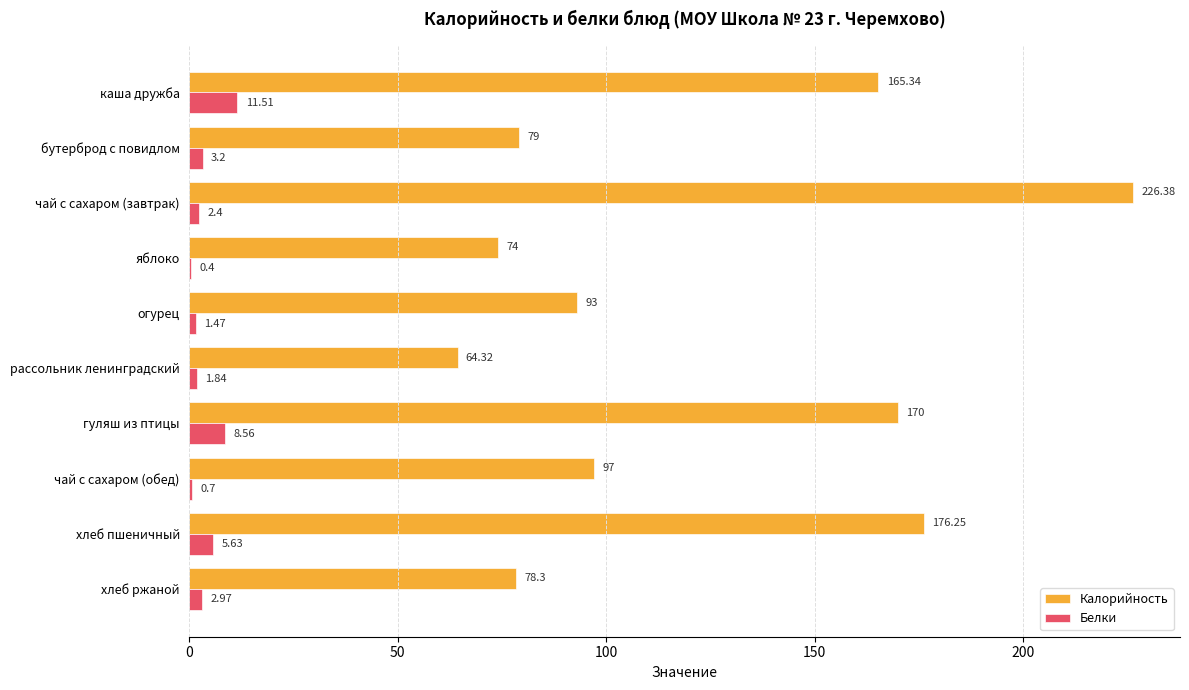

Which series has the largest total across all categories?

Калорийность